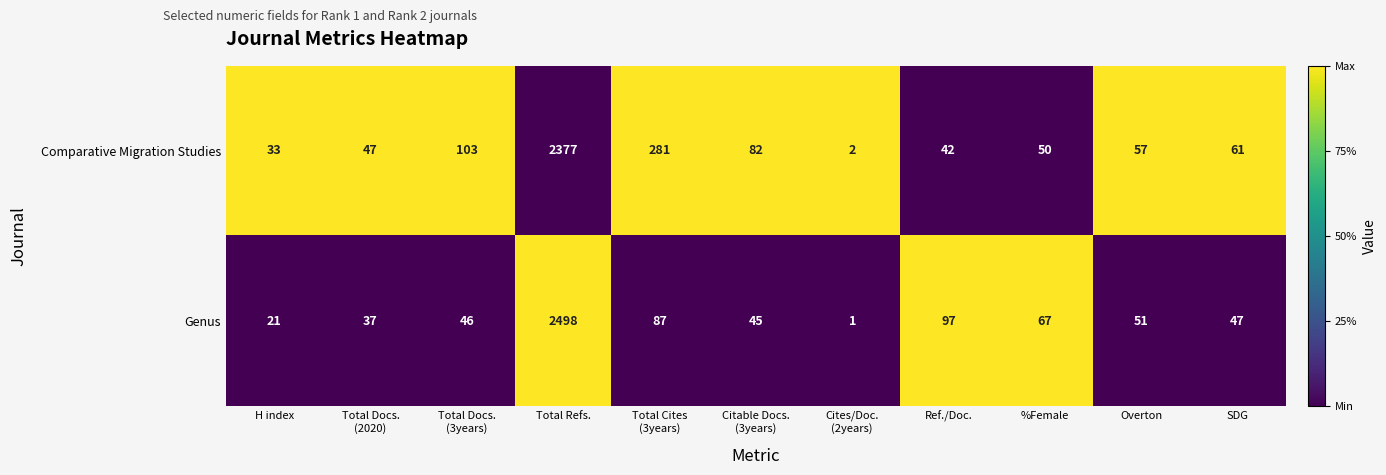

Rank the series by their average value, from lowest to highest.

Genus, Comparative Migration Studies